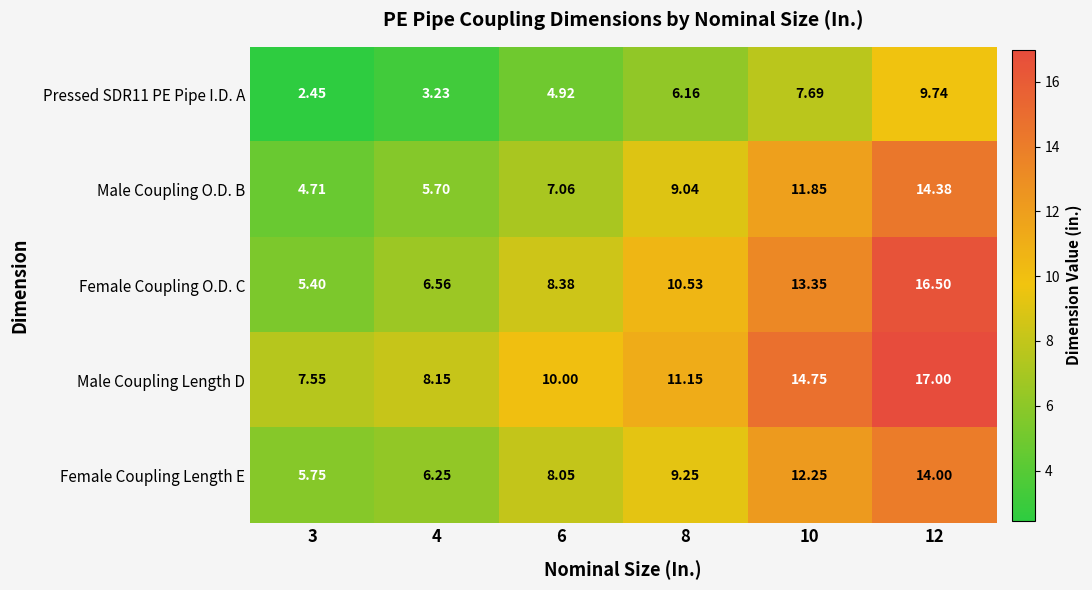

Between 3 and 12, which series saw the biggest shift?

Female Coupling O.D. C